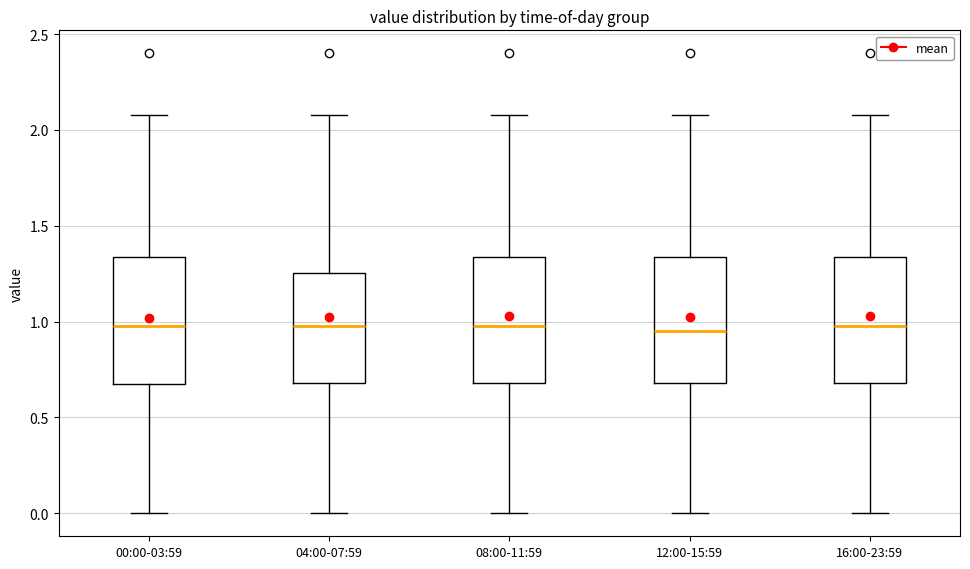

Where is the lower edge of the box for 16:00-23:59 on the y-axis? The values are not printed on the chart, so give them approximately, as read against the axis.

0.70